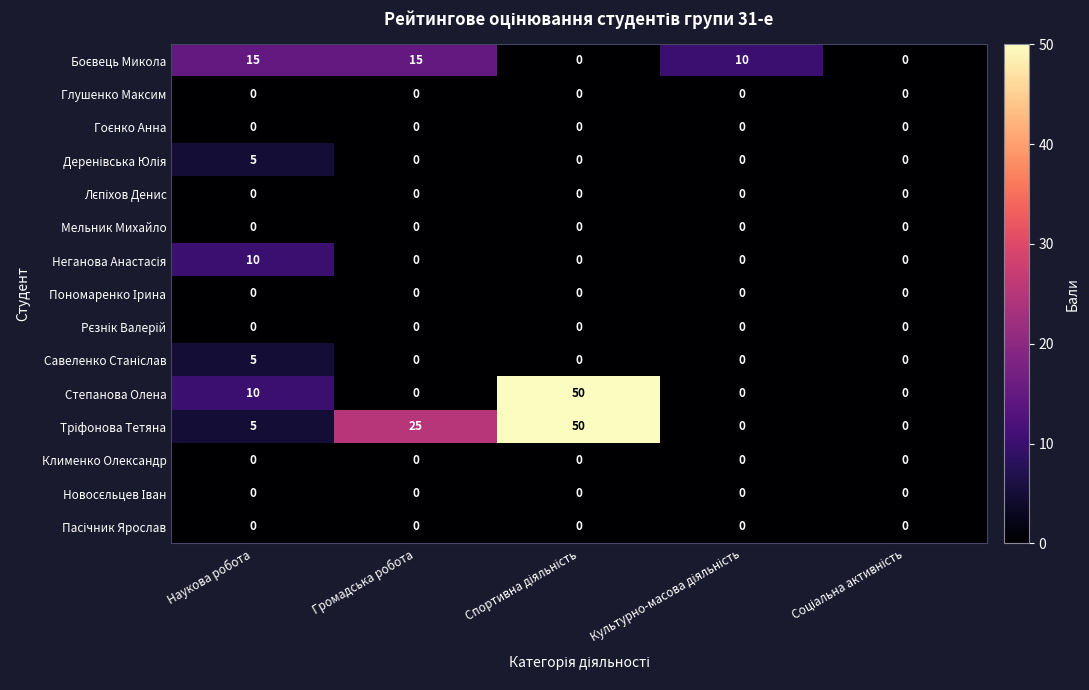

What is the total value across all series at Громадська робота?

40